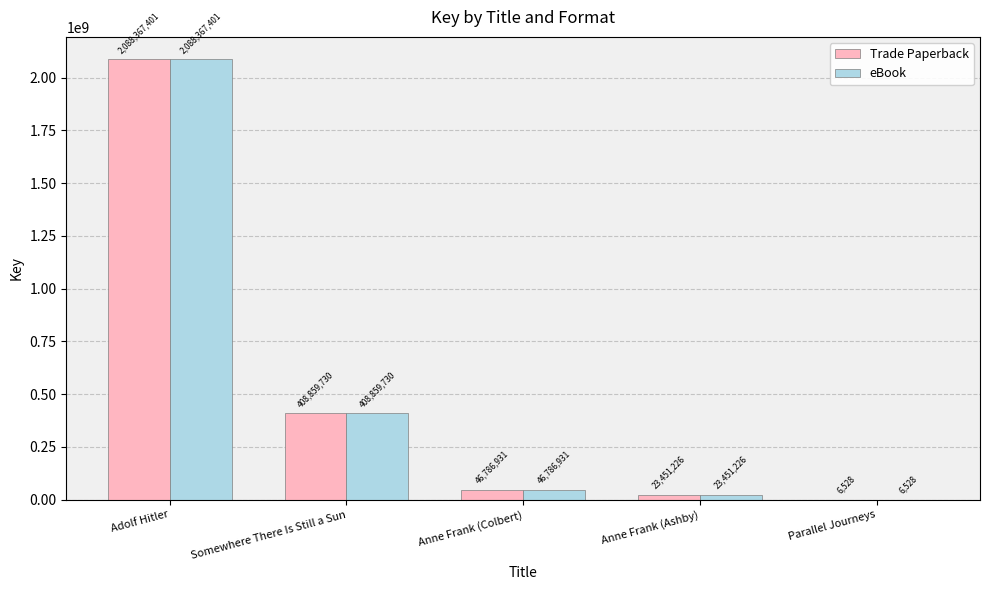

What is the sum of all eBook values?

2567471816